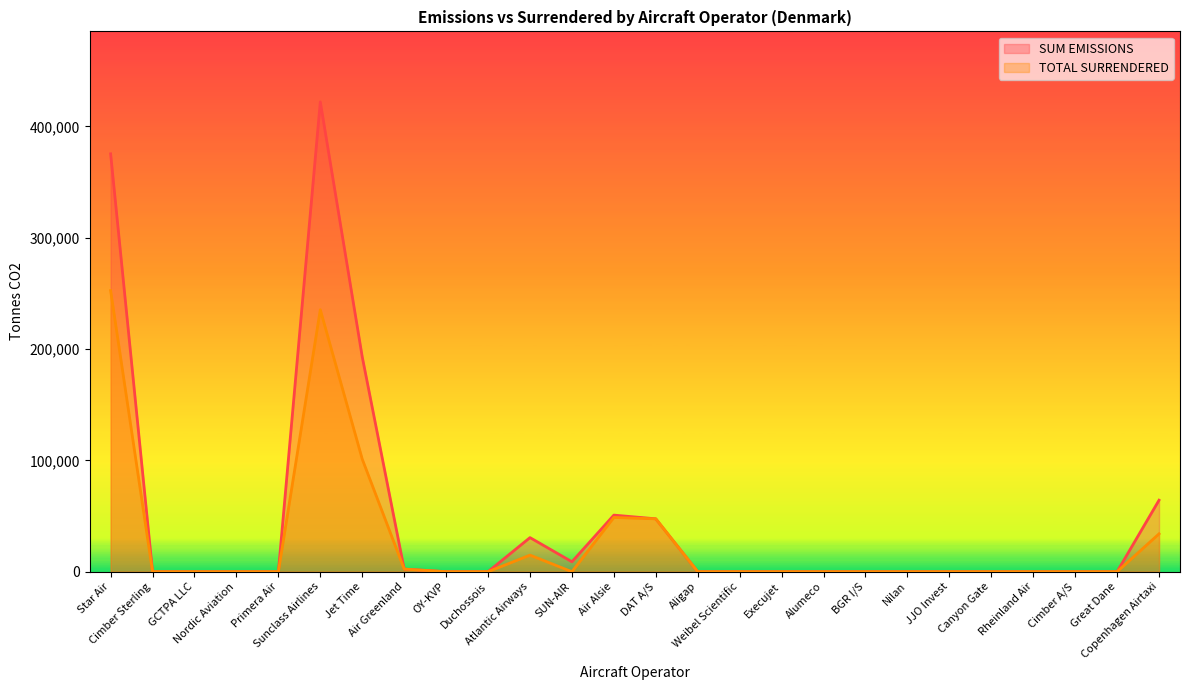

List the labels in order of TOTAL SURRENDERED value, largest first.

Star Air, Sunclass Airlines, Jet Time, Air Alsie, DAT A/S, Copenhagen Airtaxi, Atlantic Airways, Air Greenland, Cimber Sterling, GCTPA LLC, Nordic Aviation, Primera Air, OY-KVP, Duchossois, SUN-AIR, Aligap, Weibel Scientific, Execujet, Alumeco, BGR I/S, Nilan, JJO Invest, Canyon Gate, Rheinland Air, Cimber A/S, Great Dane